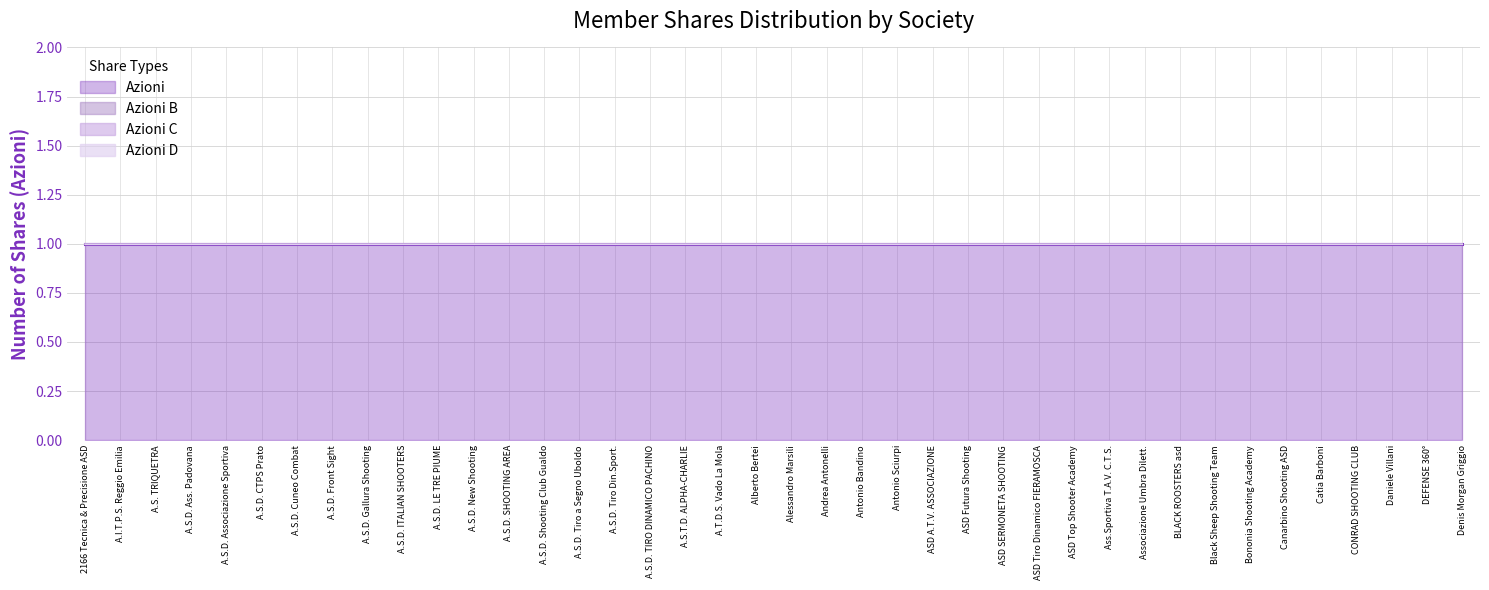

True or false: Azioni D and Azioni B cross at least once.

False